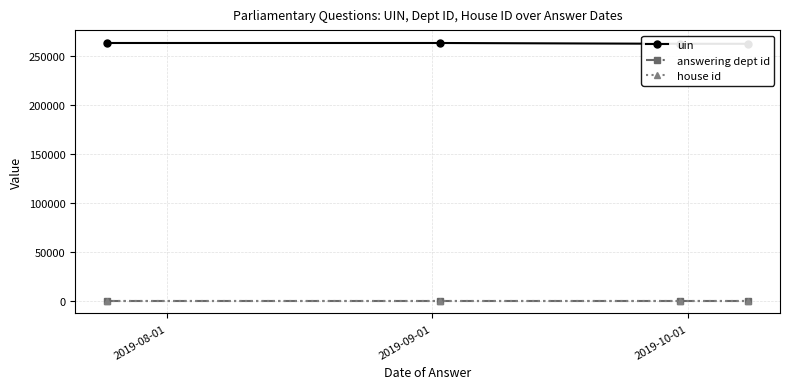

True or false: house id has more than 2 points higher than both neighbors.

False